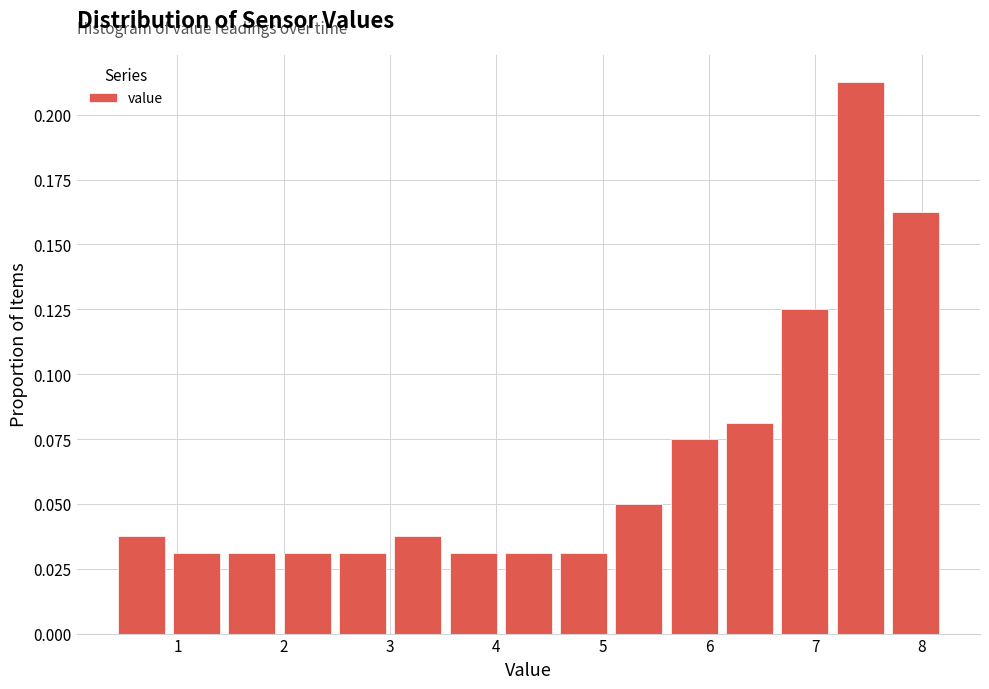

What is the height of the bar covering 4.56 to 5.08 on the x-axis? Neither the bar edges nor the heights are printed on the chart, so give them approximately, as read against the axes.

0.030